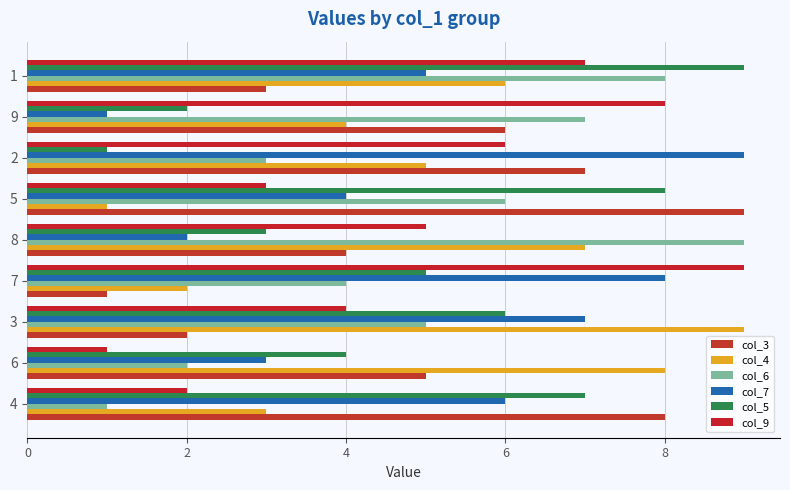

How many series are shown in this chart?

6